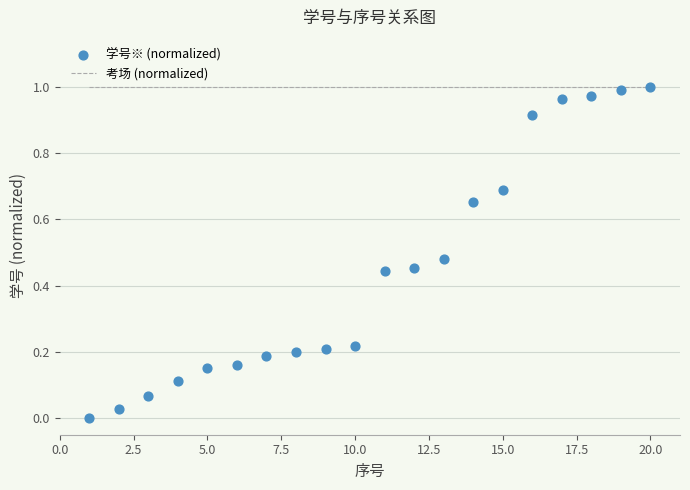

Which series has the widest spread of Y values?

学号※ (normalized)